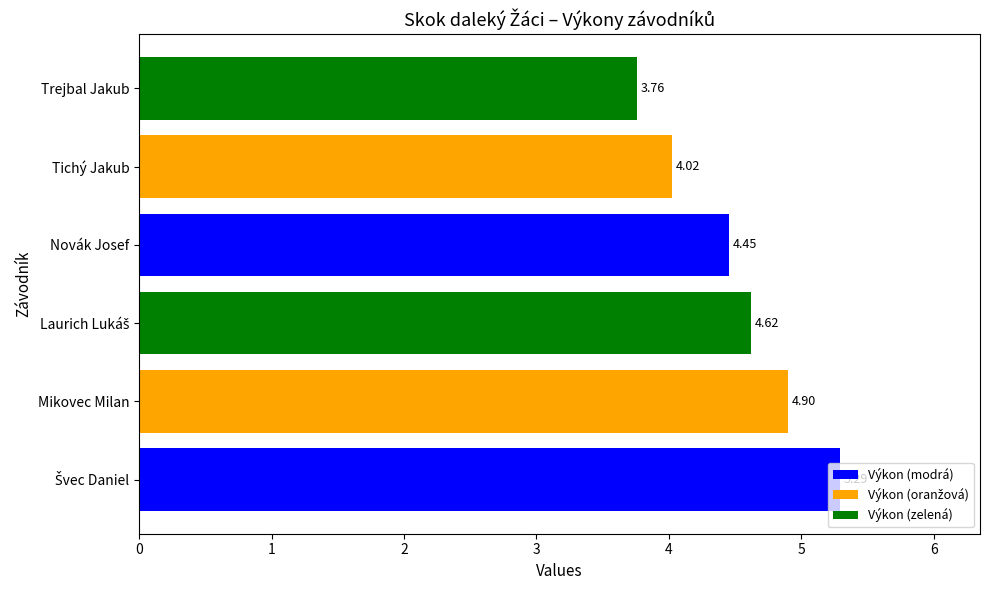

What is the sum of all values?

27.0